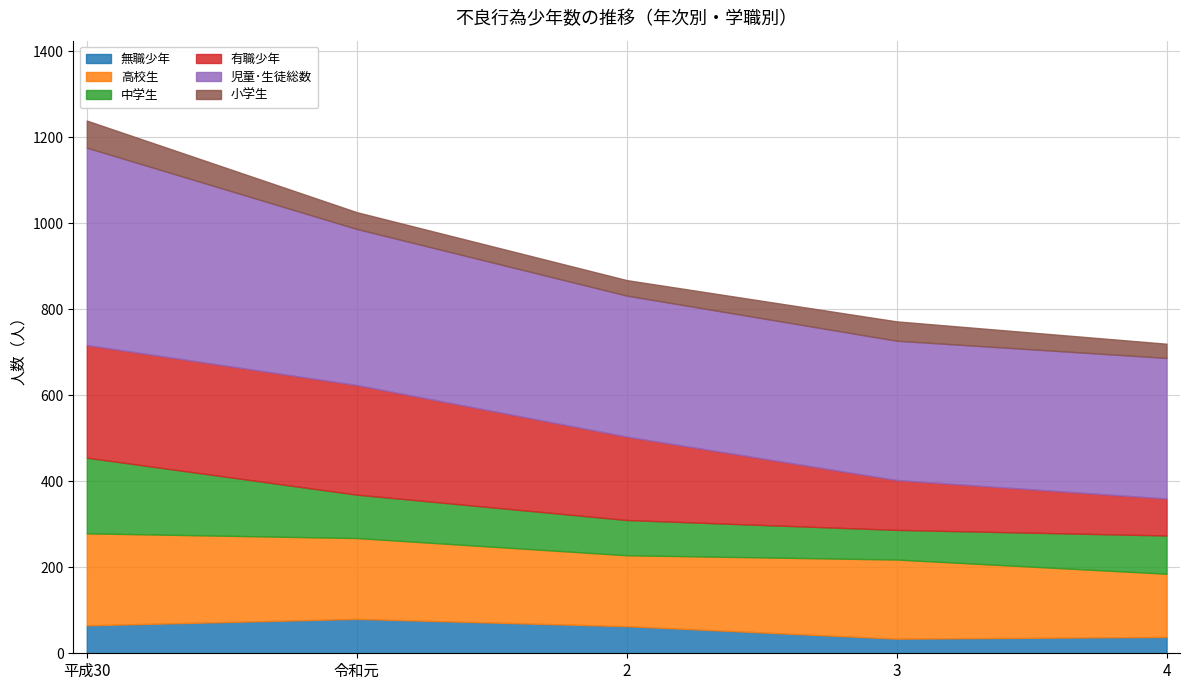

At which label does 中学生 reach its peak?

平成30